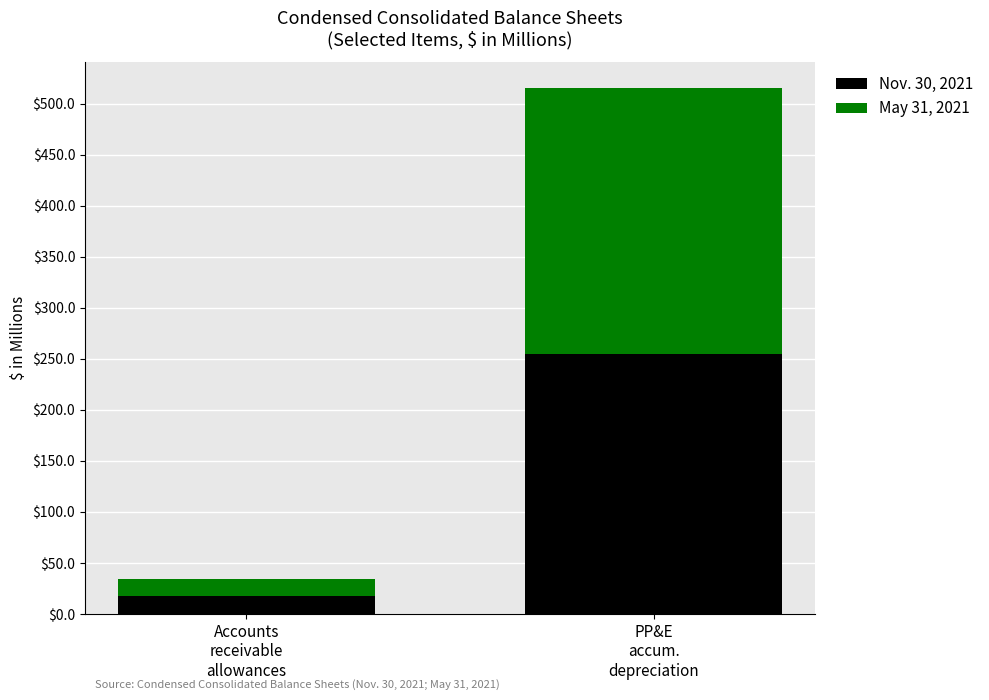

What is the maximum value for Nov. 30, 2021?

254.8